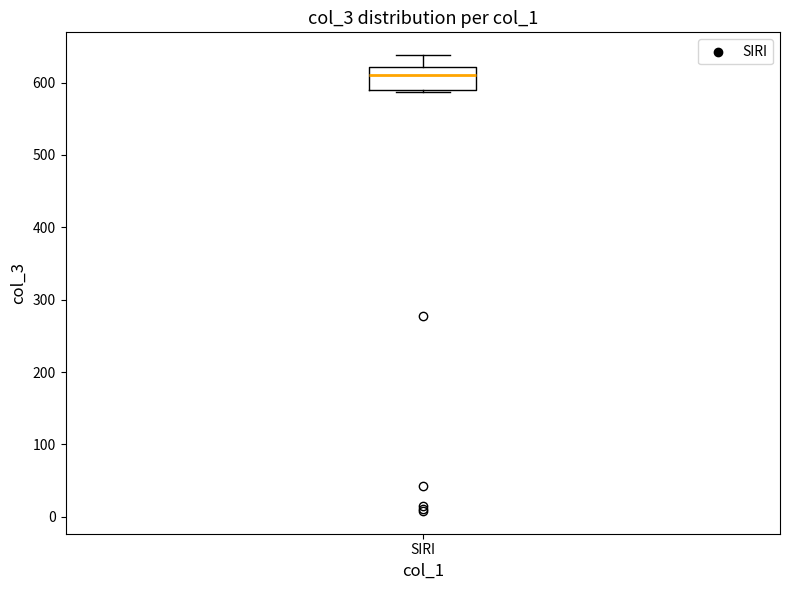

Read this box plot against the y-axis: the position of the median line, the range covered by the box, and the ends of both whiskers. The values are not printed on the chart, so give them approximately, as read against the axis.

median 610, box 590 to 620, whiskers 590 to 640